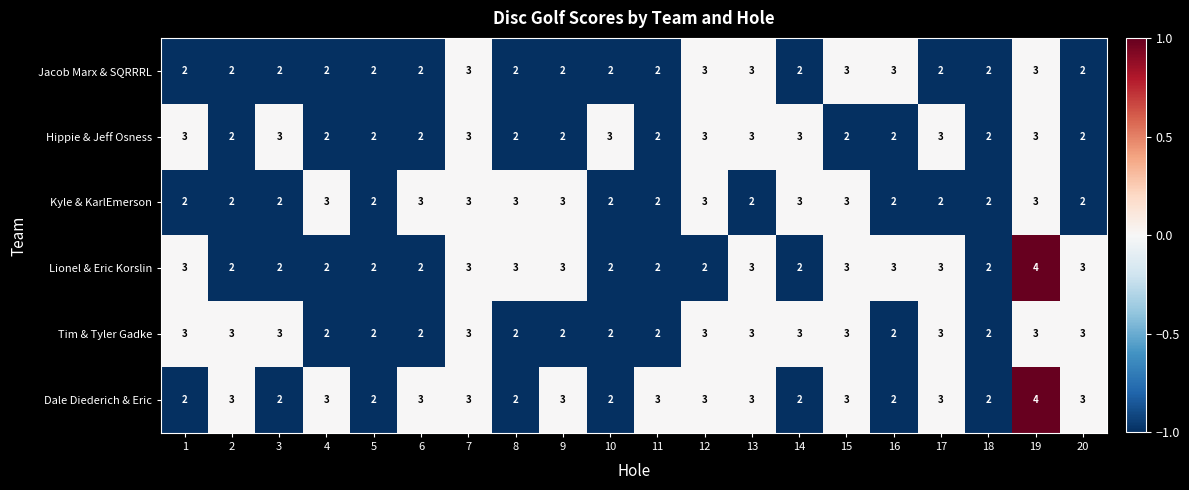

Which series changed the most between 7 and 13?

Kyle & KarlEmerson